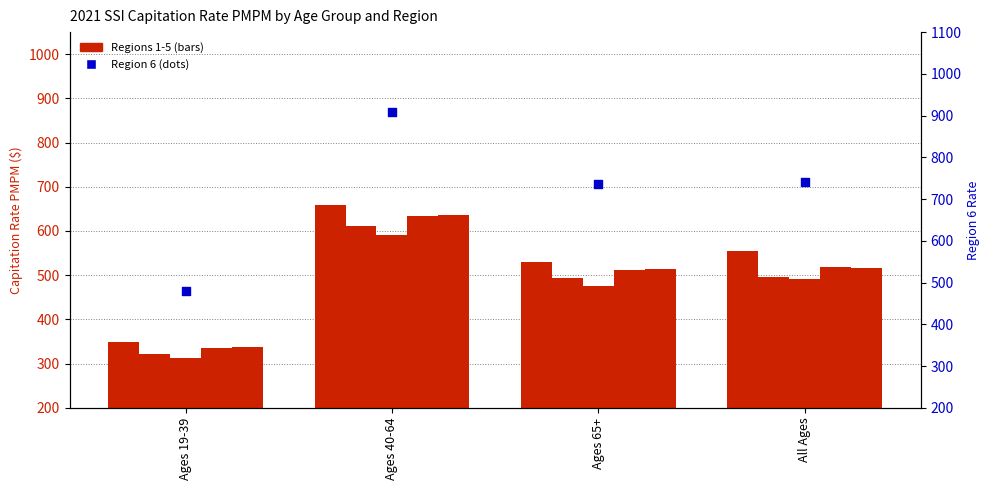

Which series has the largest Y range (max minus min)?

Region 6